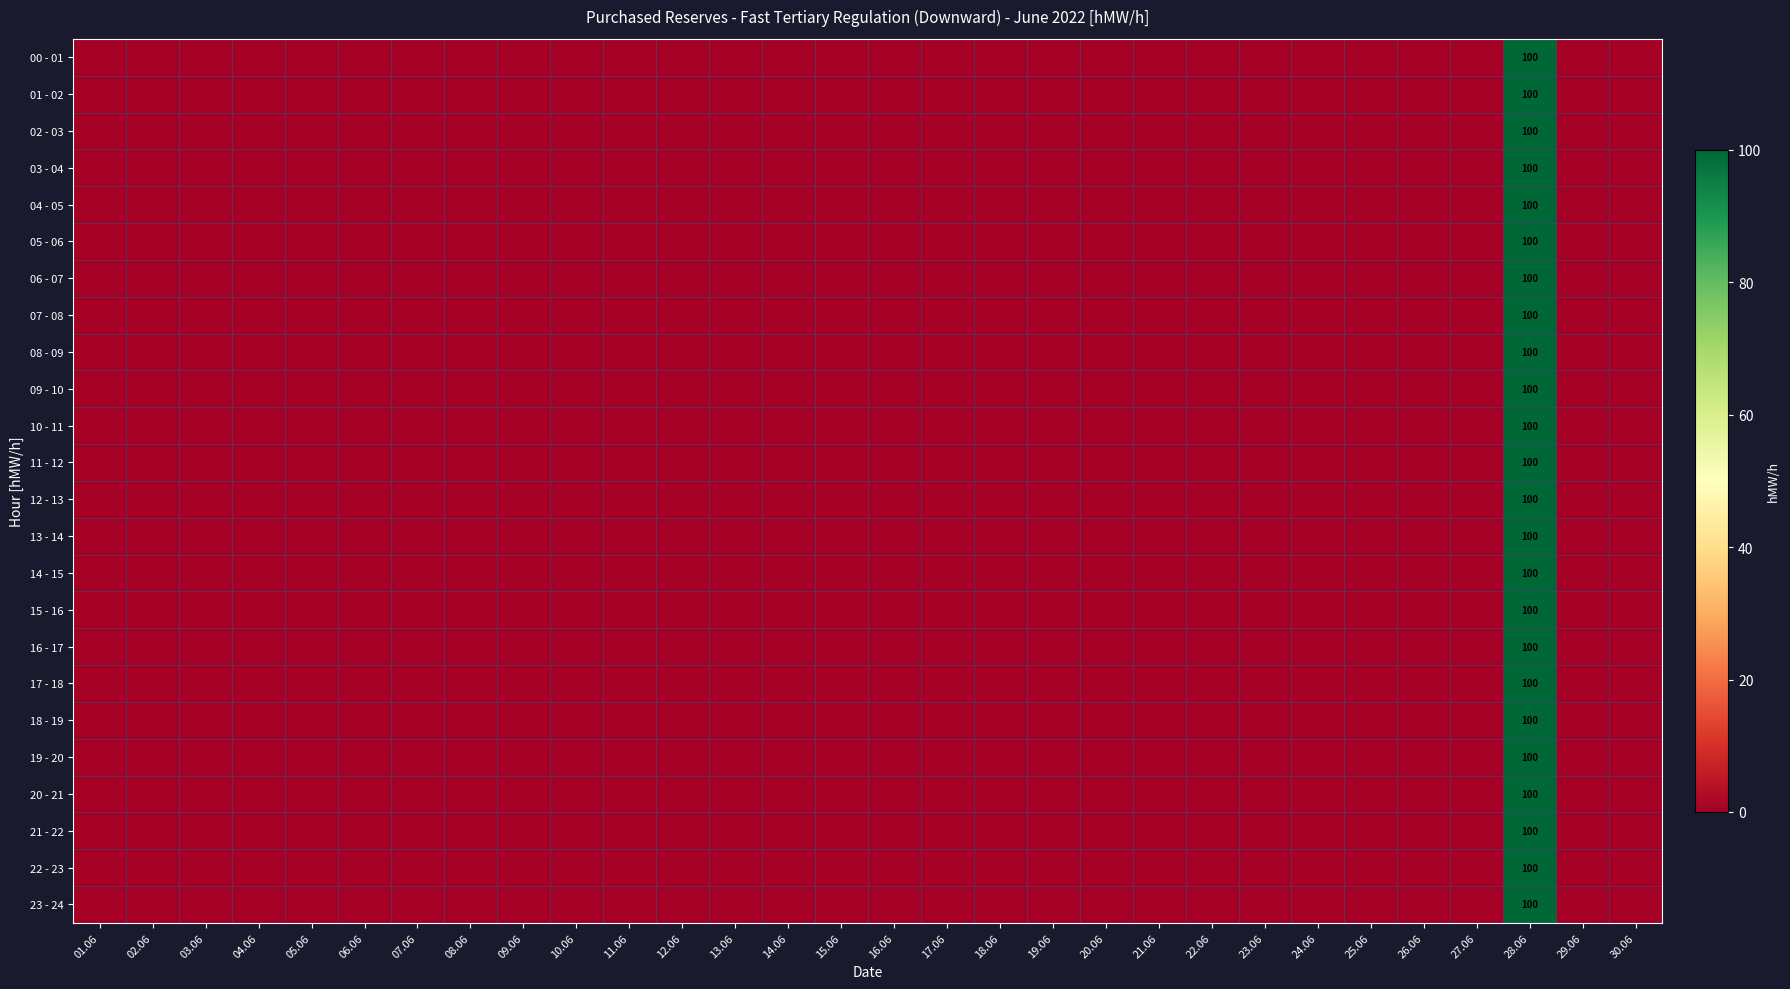

Rank the categories by 11 - 12 value from highest to lowest.

28.06, 01.06, 02.06, 03.06, 04.06, 05.06, 06.06, 07.06, 08.06, 09.06, 10.06, 11.06, 12.06, 13.06, 14.06, 15.06, 16.06, 17.06, 18.06, 19.06, 20.06, 21.06, 22.06, 23.06, 24.06, 25.06, 26.06, 27.06, 29.06, 30.06